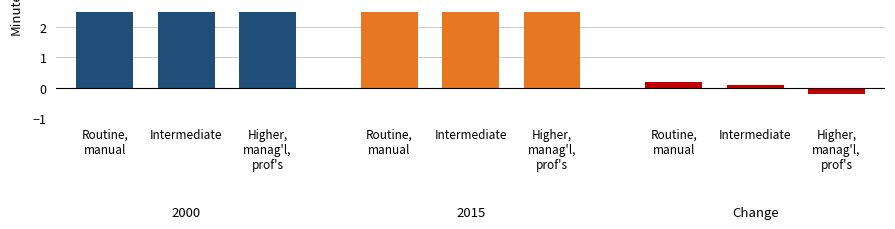

The value at Higher,
manag'l,
prof's is -0.2. True or false?

True